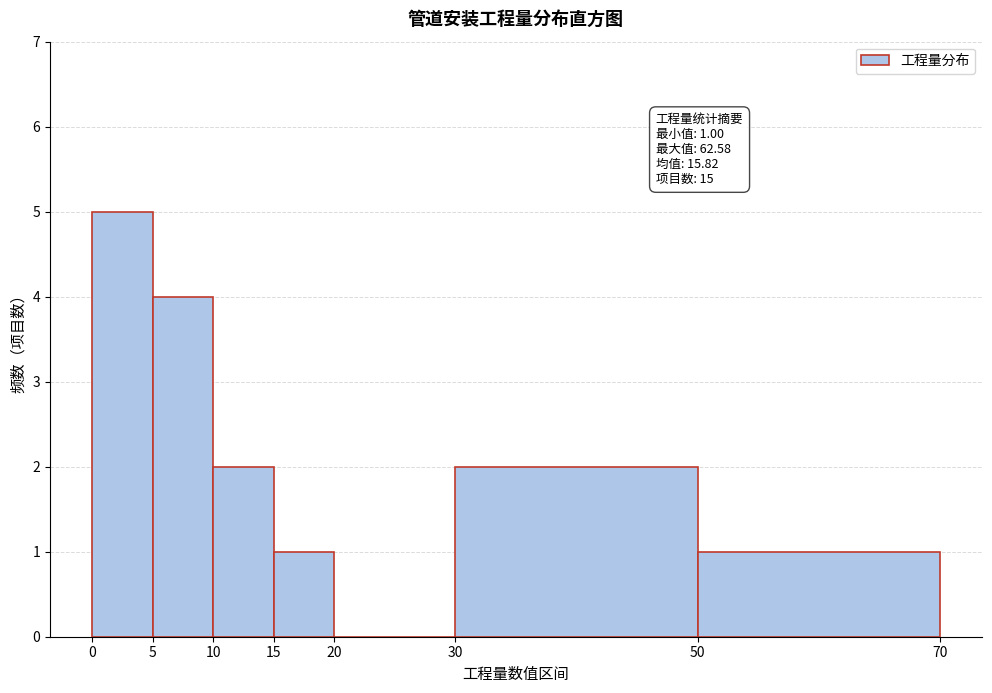

Over which range of the x-axis is the bar tallest?

0 to 5